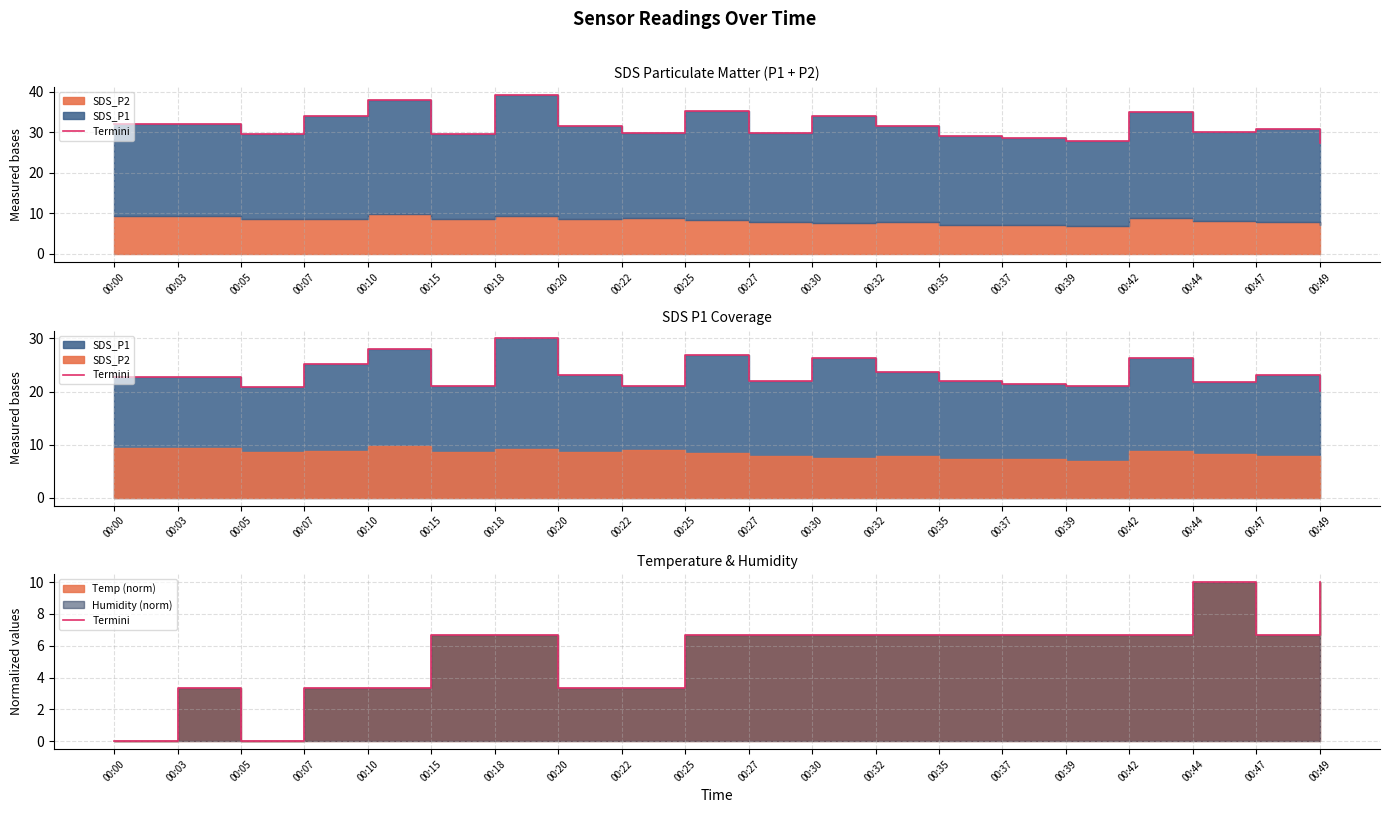

Count the number of values greater than 6.

13